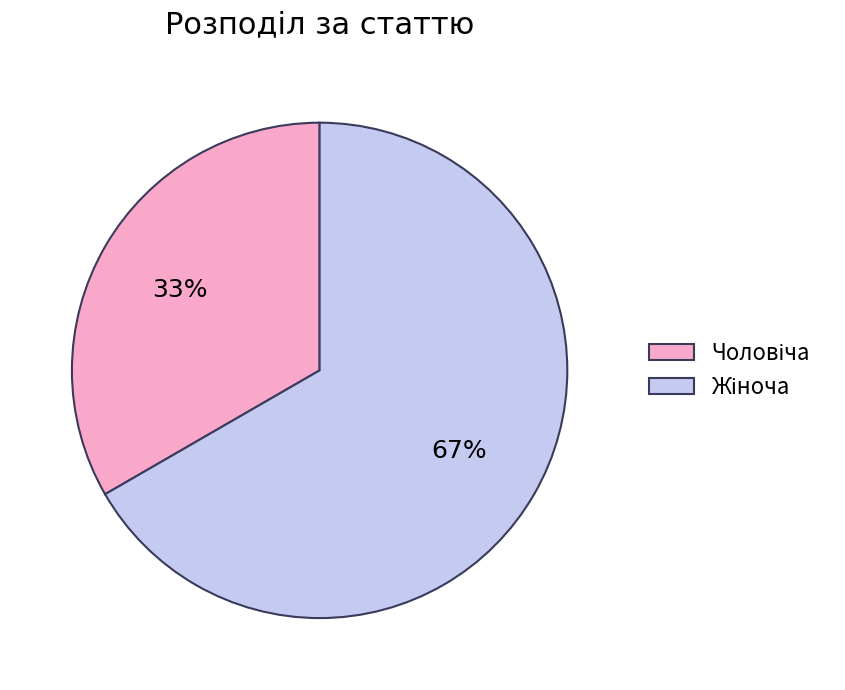

Does any single category account for the majority?

Yes